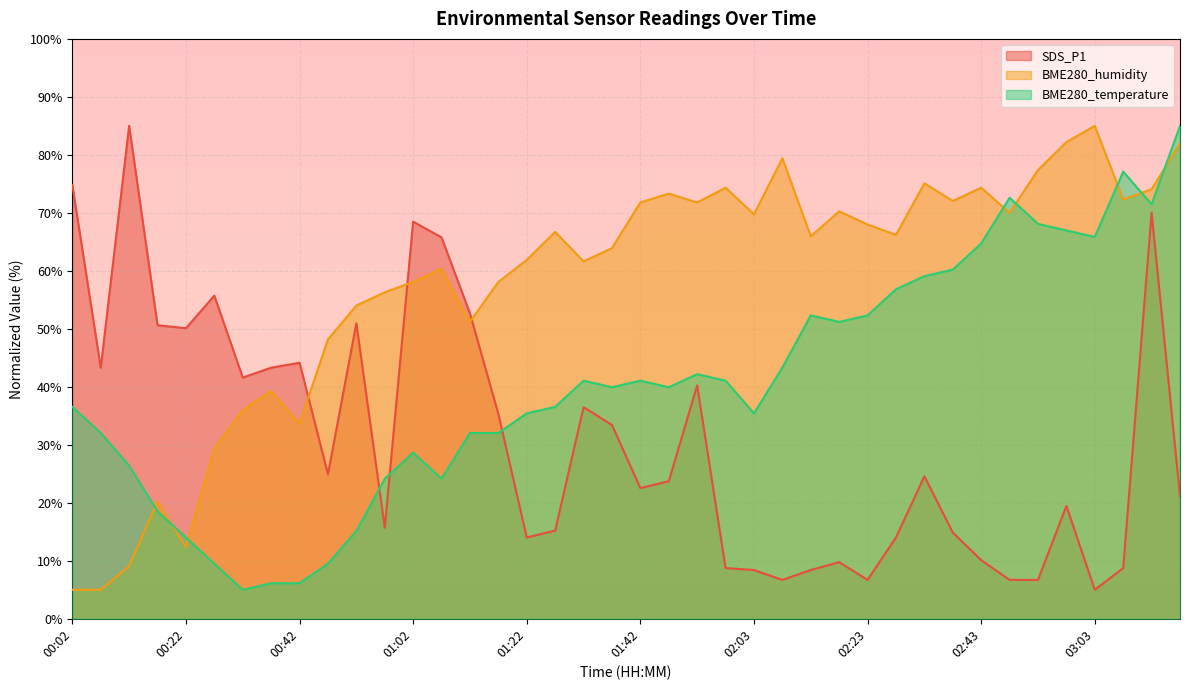

Which series ends up on top after the final intersection of SDS_P1 and BME280_temperature?

BME280_temperature